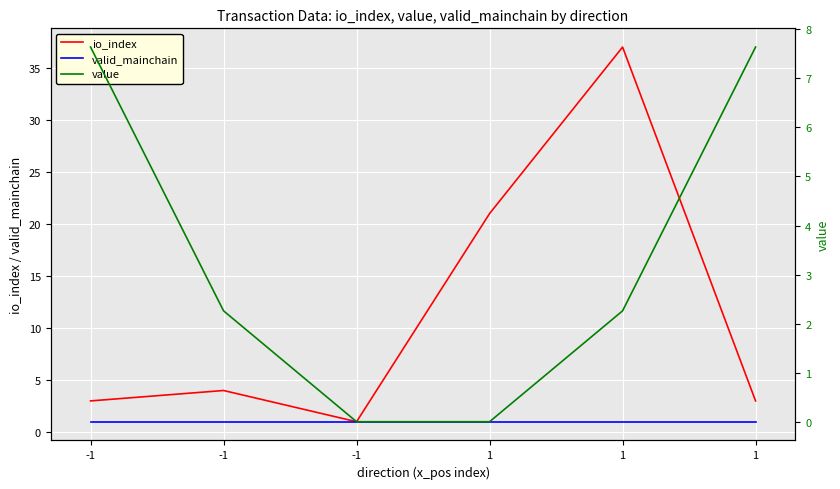

Reading right to left, list all the values displayed in this chart.

io_index: 1=3.0	1=37.0	1=21.0	-1=1.0	-1=4.0	-1=3.0
valid_mainchain: 1=1.0	1=1.0	1=1.0	-1=1.0	-1=1.0	-1=1.0
value: 1=7.6	1=2.3	1=0.0	-1=0.0	-1=2.3	-1=7.6